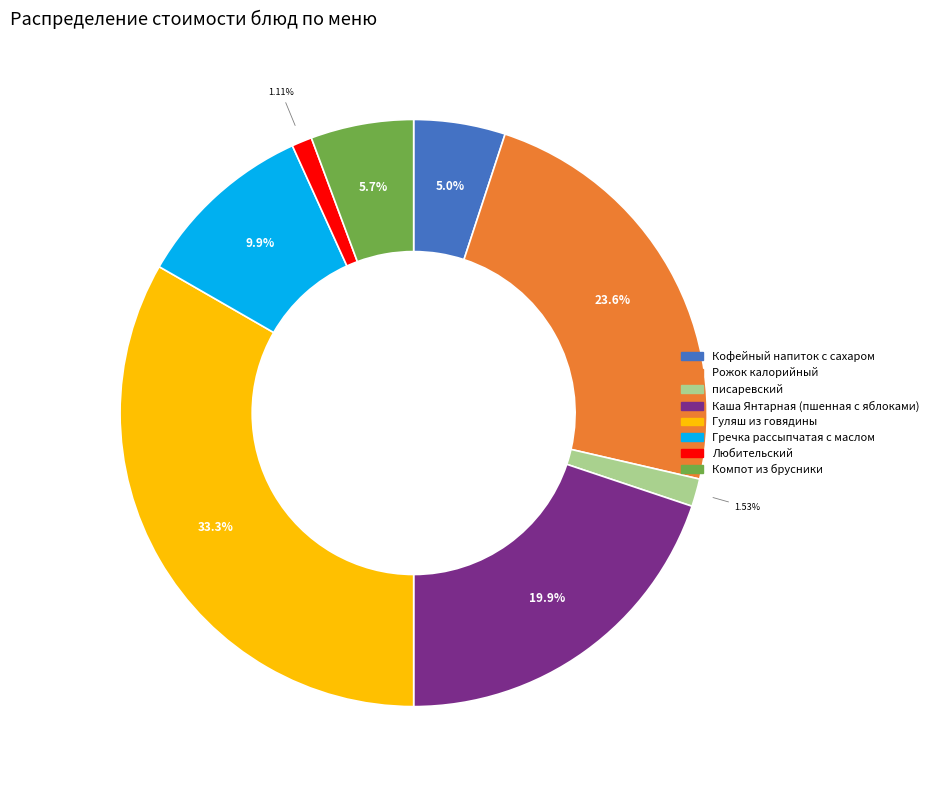

Does Кофейный напиток с сахаром account for over 50% of the chart?

No